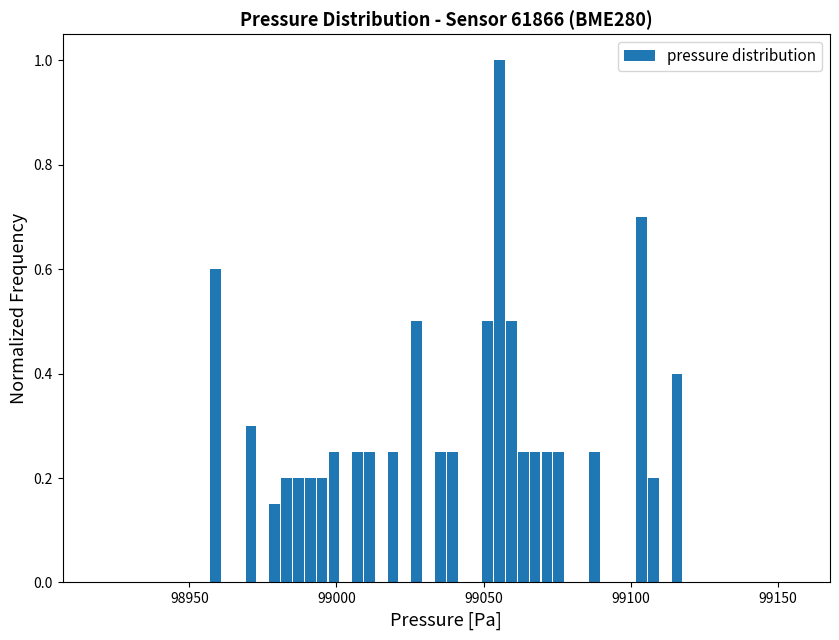

Around what value on the x-axis is the tallest bar? Give the approximate position of its centre, as read against the axis.

99055